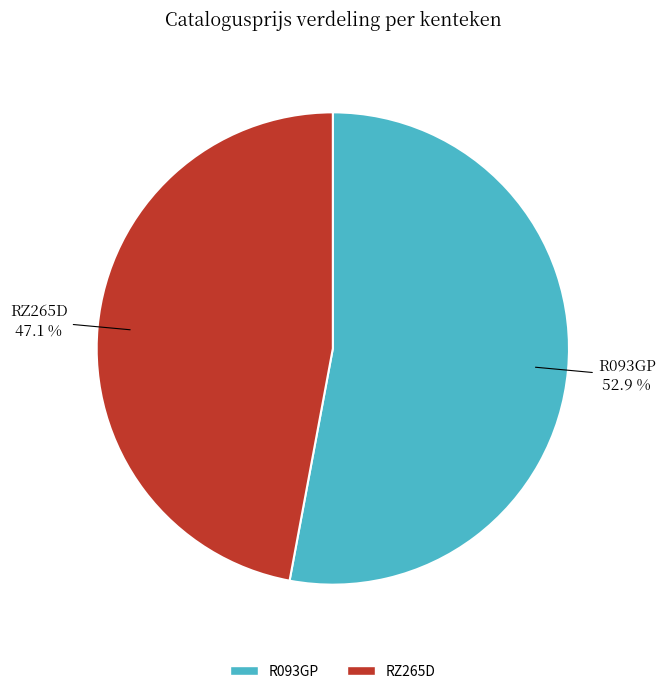

To the nearest percent, what is the difference between the RZ265D and R093GP slice percentages?

6%